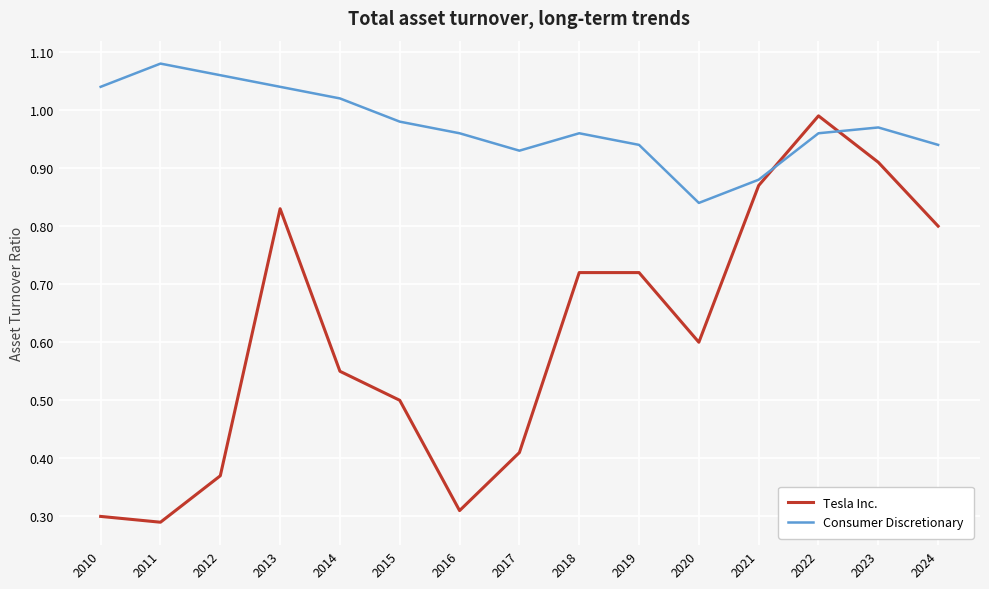

Rank the series by their maximum value, from lowest to highest.

Tesla Inc., Consumer Discretionary